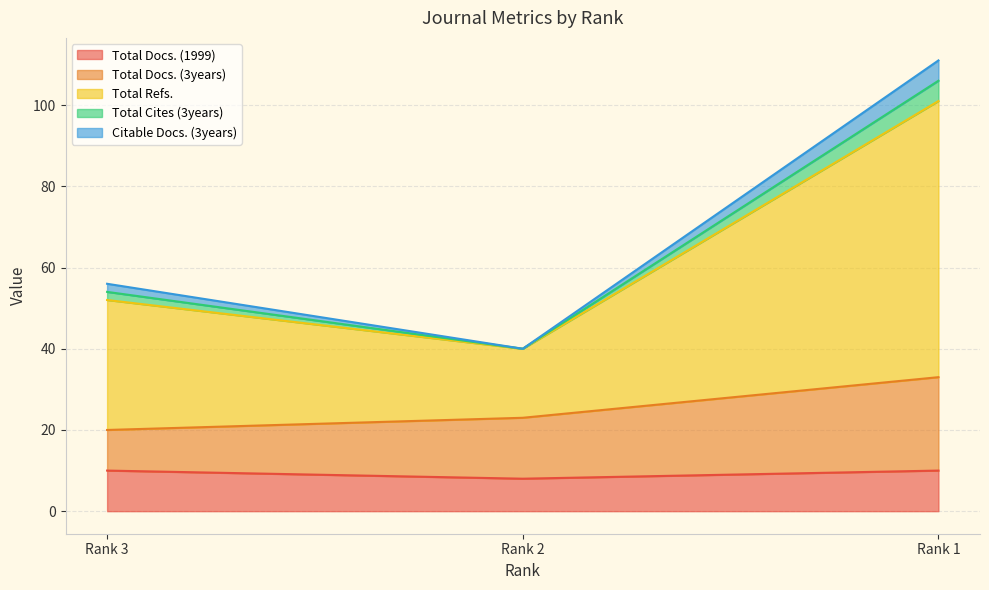

Between Rank 3 and Rank 1, which series saw the biggest shift?

Total Refs.